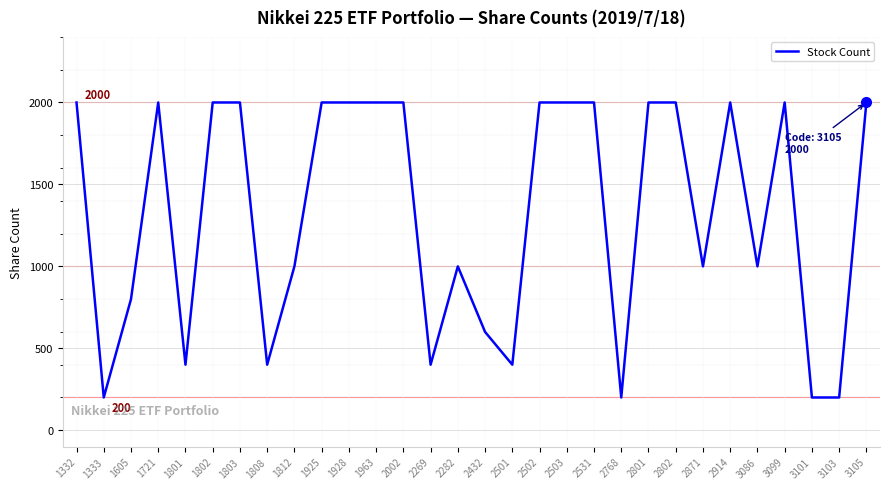

Between 2768 and 2802, which is larger?

2802